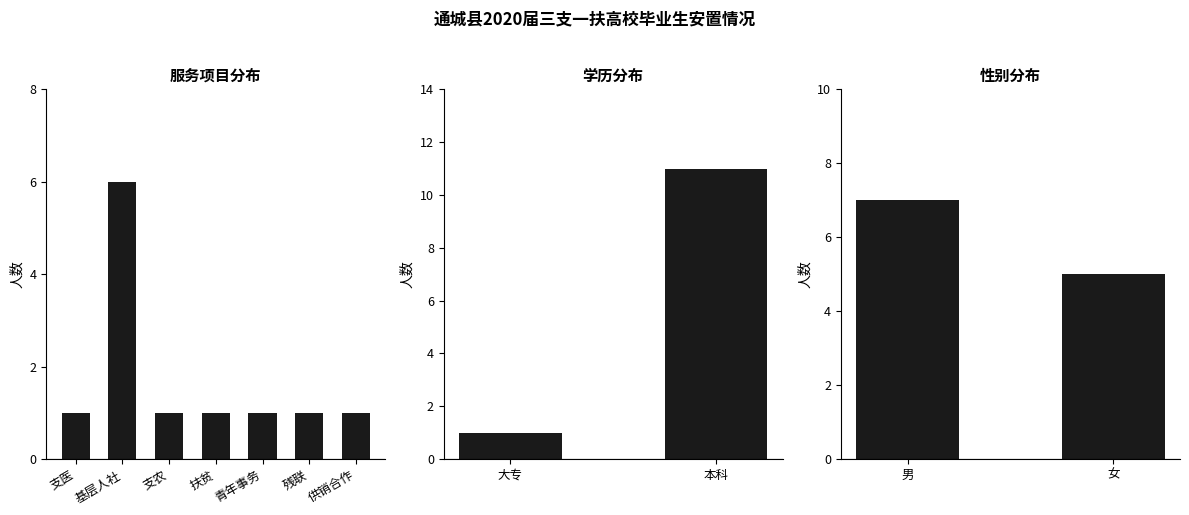

Are the bars horizontal?

No